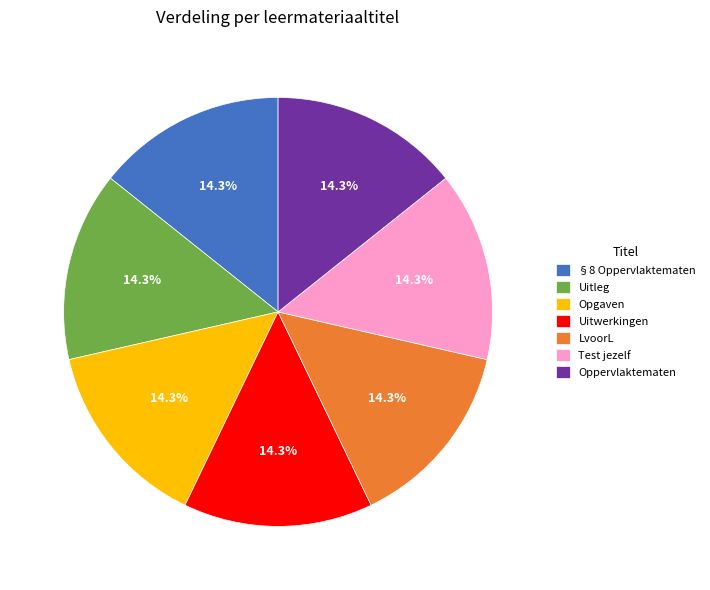

Does §8 Oppervlaktematen account for over 50% of the chart?

No